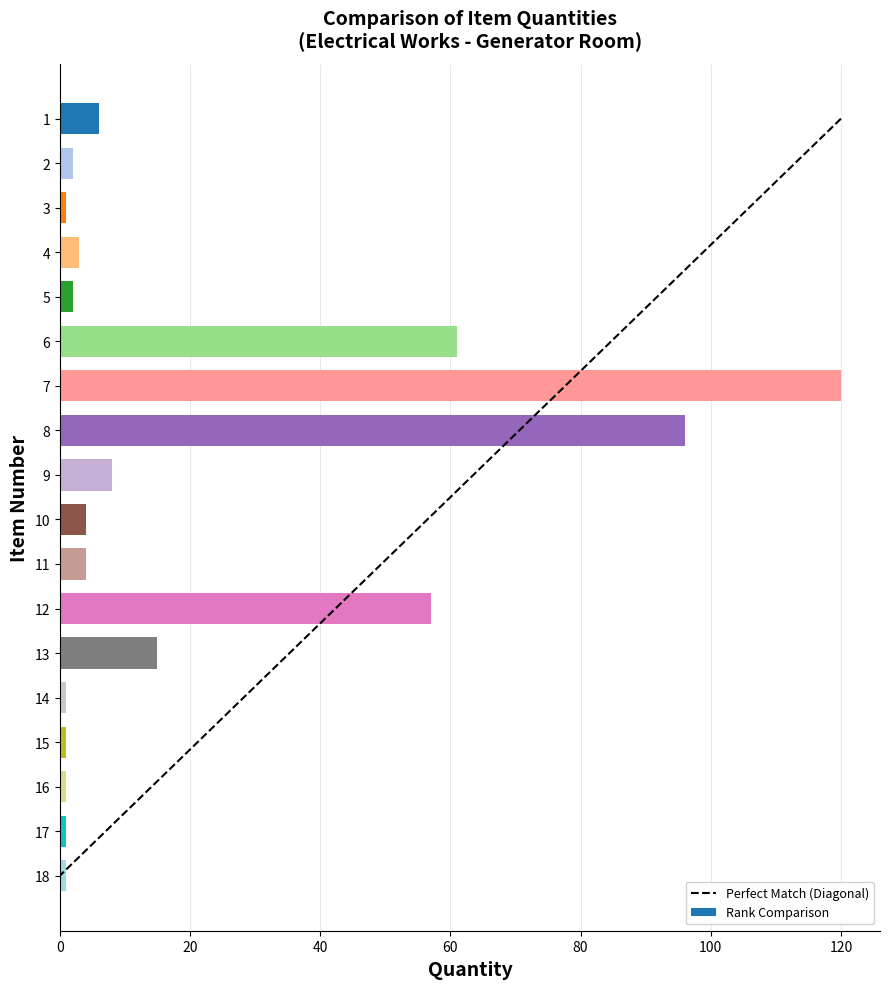

Reading top to bottom, transcribe all the data shown in this chart.

1=6	2=2	3=1	4=3	5=2	6=61	7=120	8=96	9=8	10=4	11=4	12=57	13=15	14=1	15=1	16=1	17=1	18=1